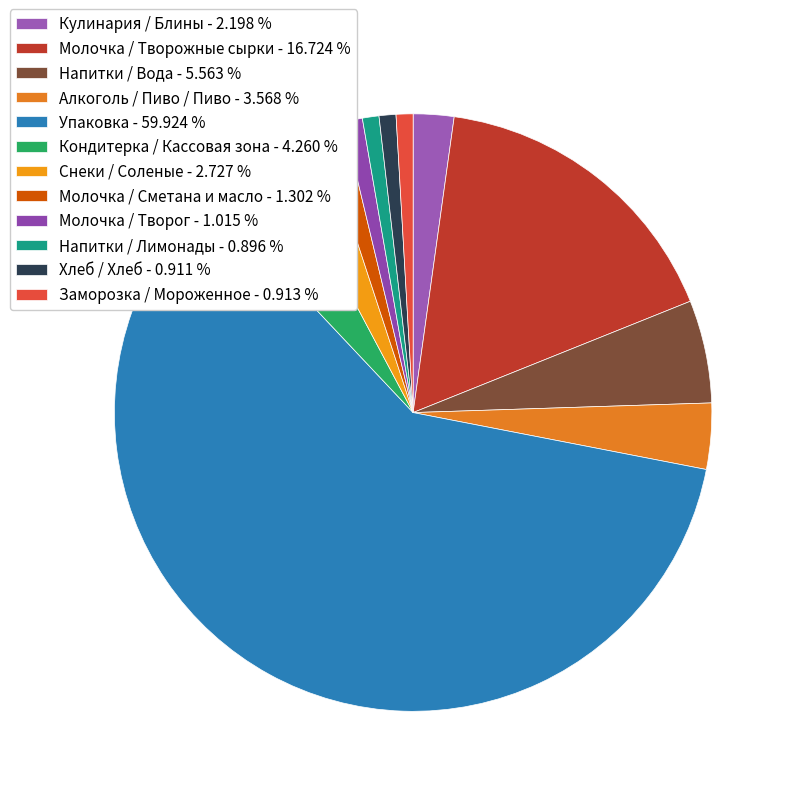

Count the number of slices in the pie.

12